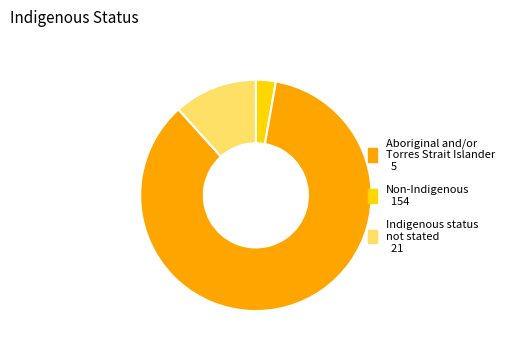

Is it true that Aboriginal and/or Torres Strait Islander is 3% of the pie?

True